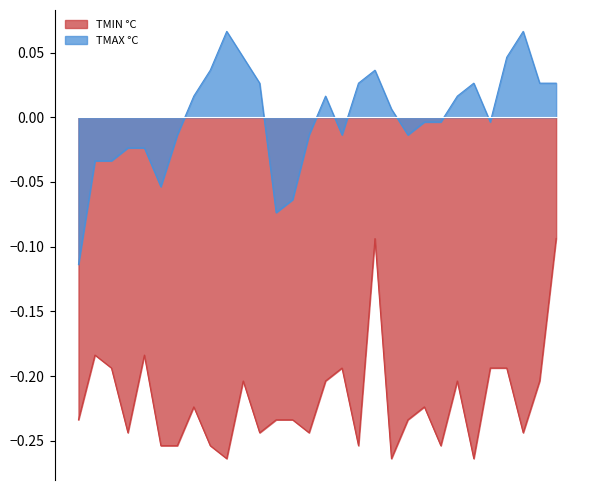

In TMIN °C, how many points are lower than both neighbors (excluding endpoints)?

9